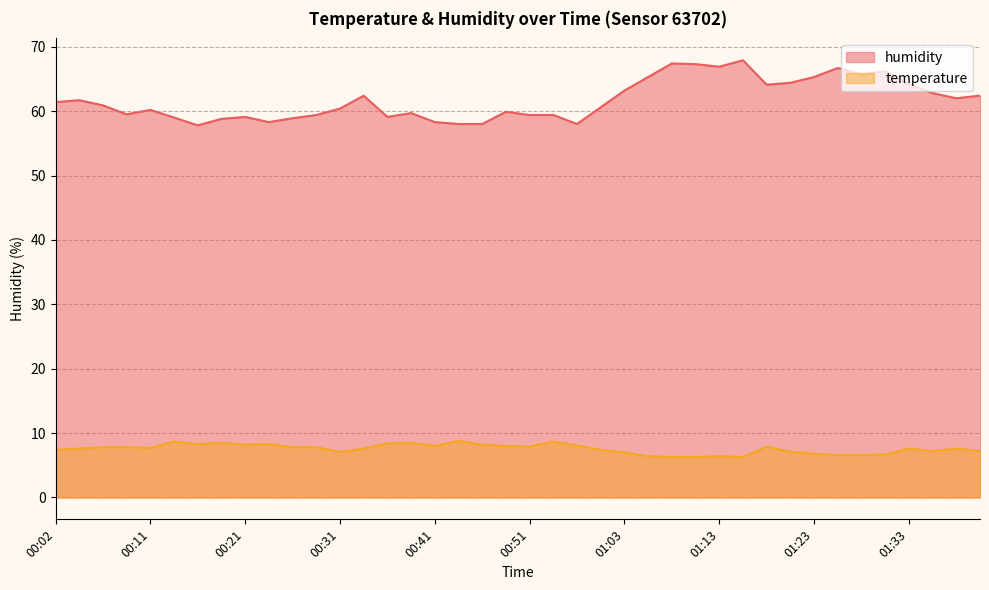

Which series has the widest spread of values?

humidity